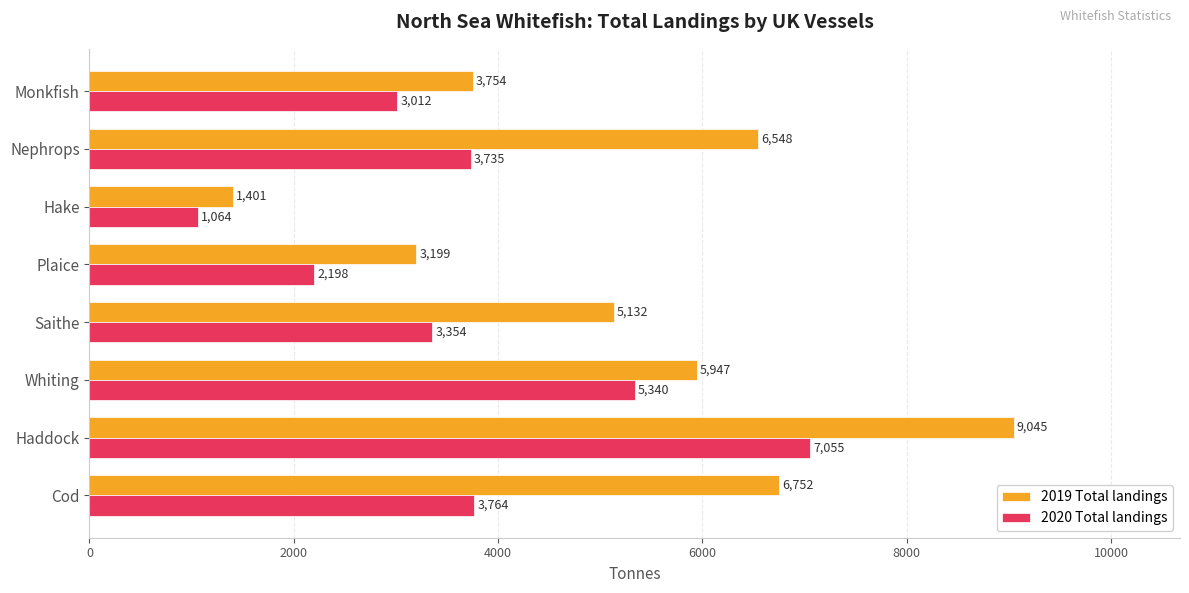

What is the maximum value shown in the chart?

9045.4